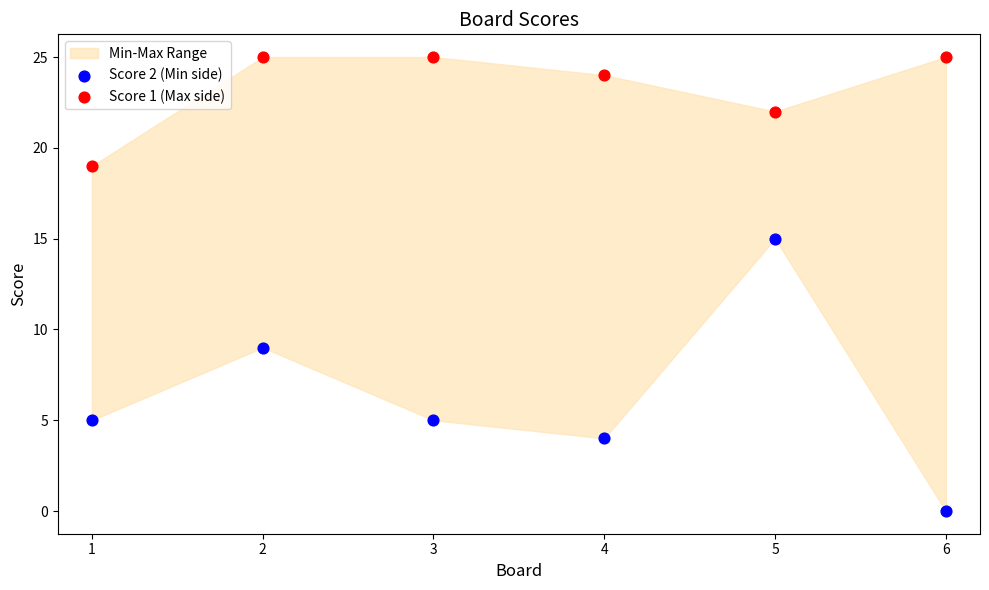

Across all data points, what is the average X value?

4